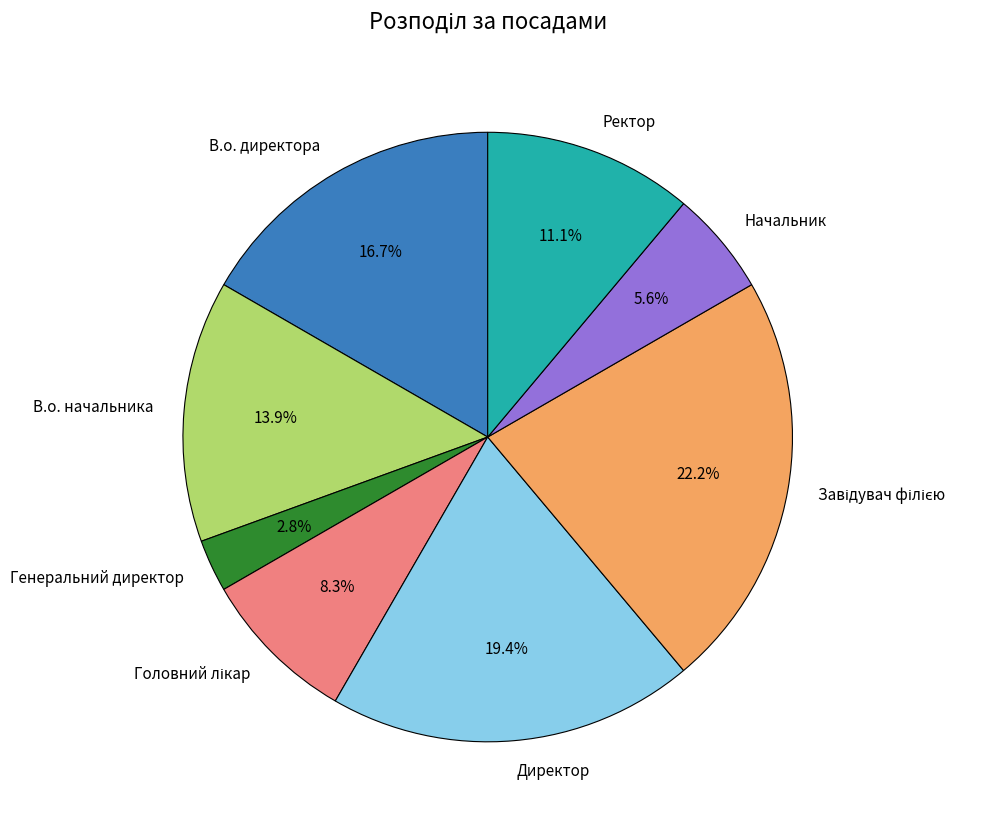

Which category has the smallest portion of the pie?

Генеральний директор